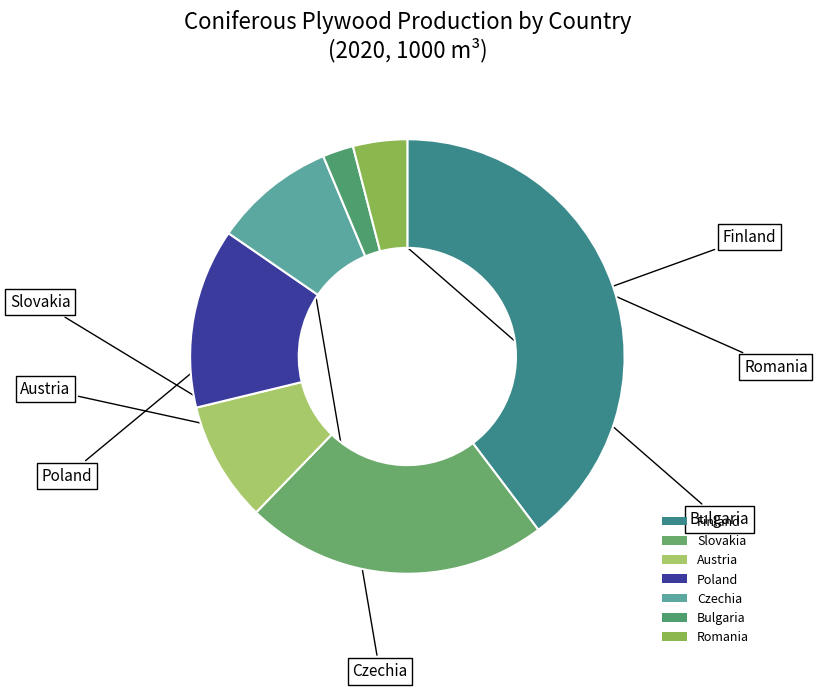

Is it true that Poland is 1% of the pie?

False